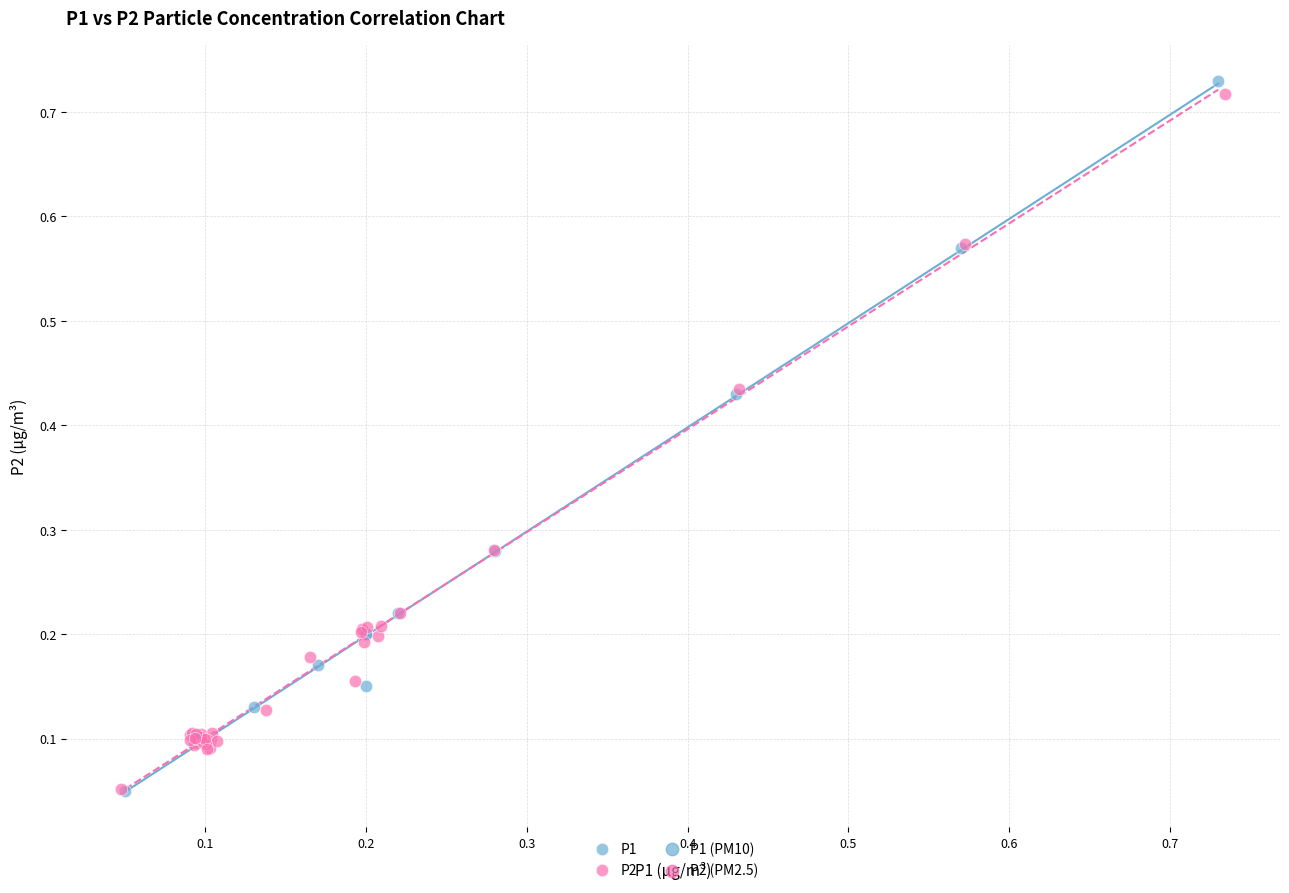

Which series has the widest spread of Y values?

P1